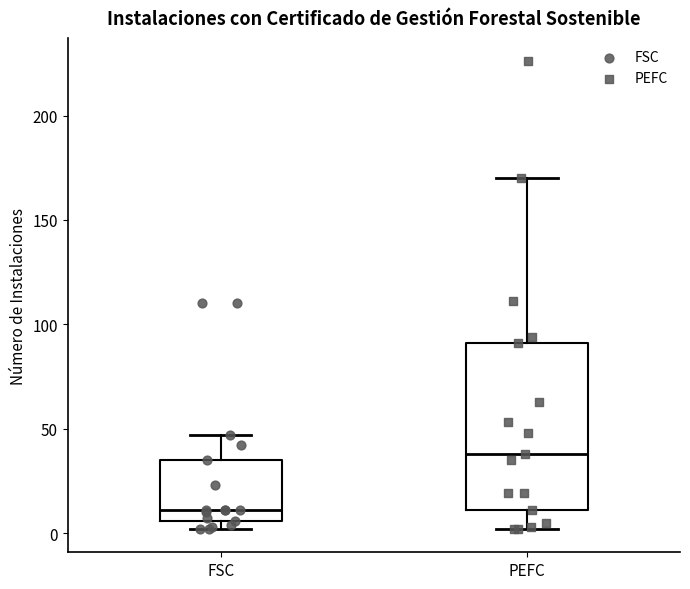

Reading left to right, read every box against the y-axis: the position of its median line, the range the box covers, and the ends of its whiskers. The values are not printed on the chart, so give them approximately, as read against the axis.

FSC: median 10, box 5 to 35, whiskers 0 to 45
PEFC: median 40, box 10 to 90, whiskers 0 to 170